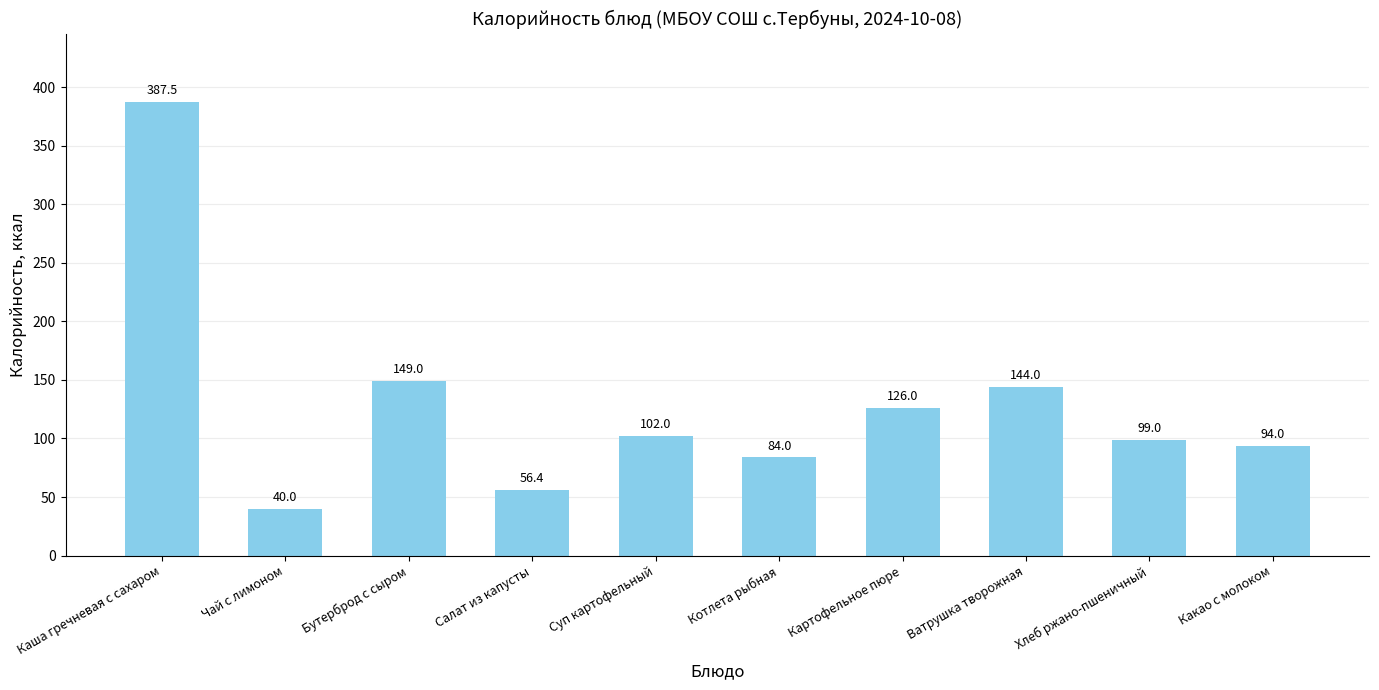

How many values are below 102?

5